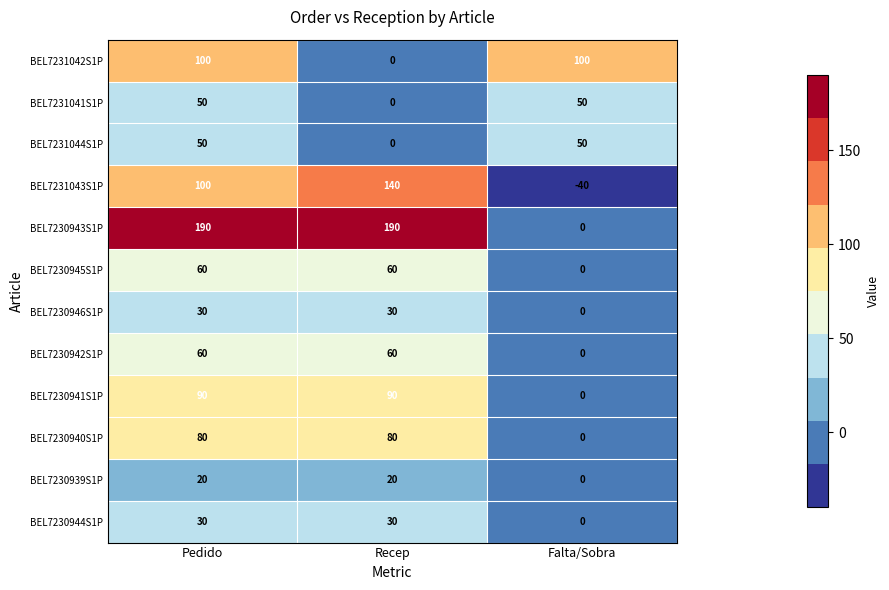

What is the average value of the BEL7231043S1P series?

67